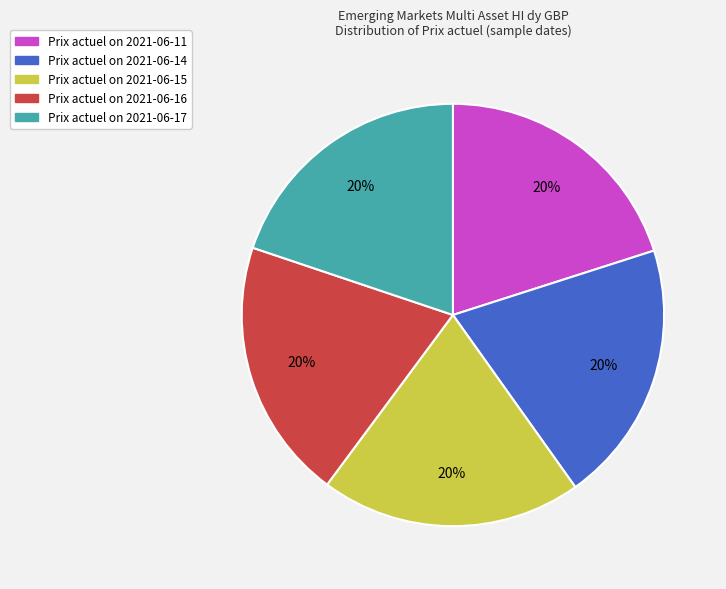

Is there any slice that represents more than half of the pie?

No